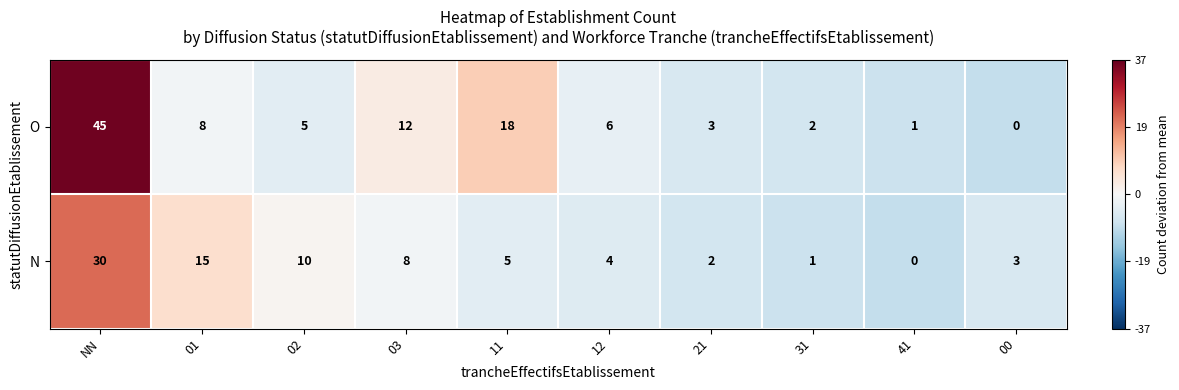

List the series in order of their overall mean, highest first.

O, N